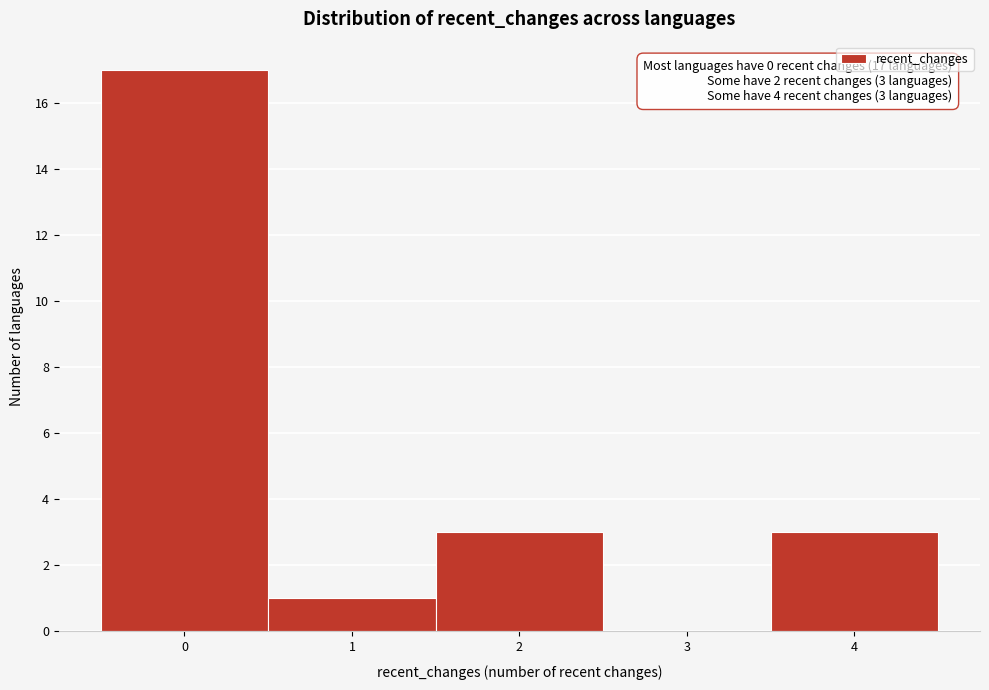

Reading left to right, what are all the values shown in this chart?

0=17	1=1	2=3	3=0	4=3